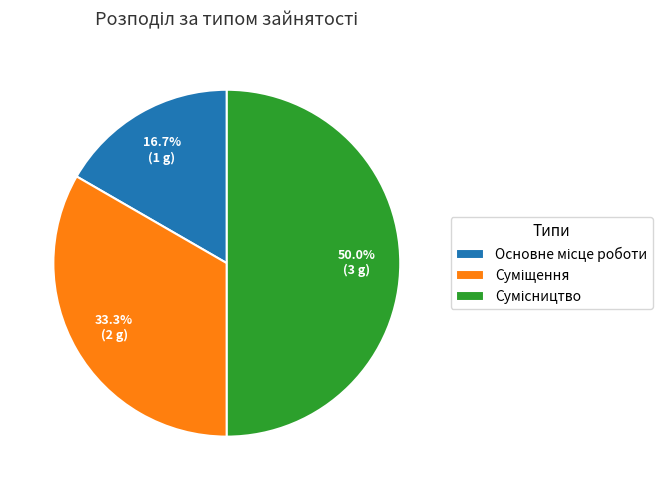

Rank the categories by value from lowest to highest.

Основне місце роботи, Суміщення, Сумісництво